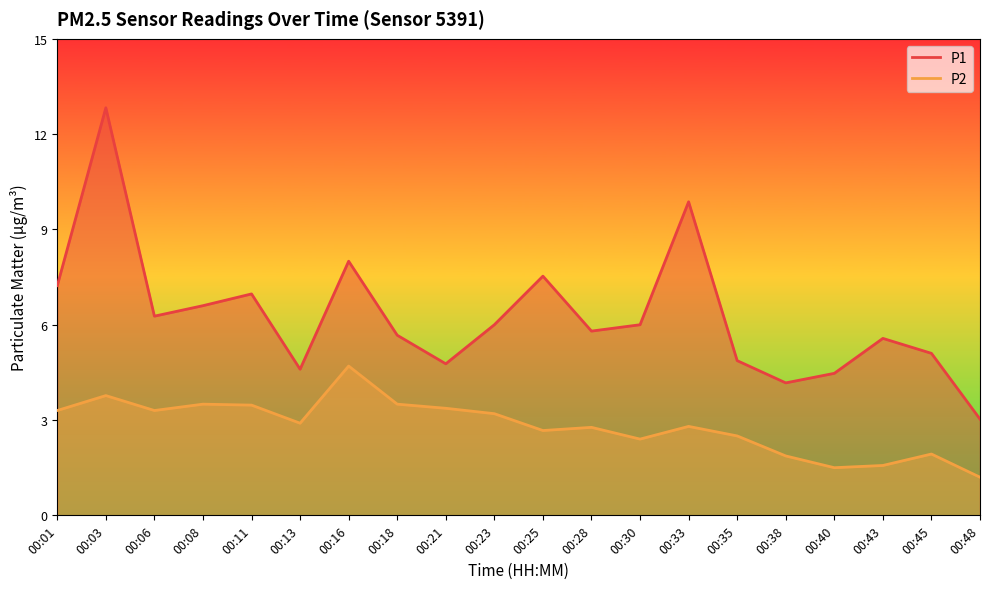

Which category has the highest value across all series?

00:03